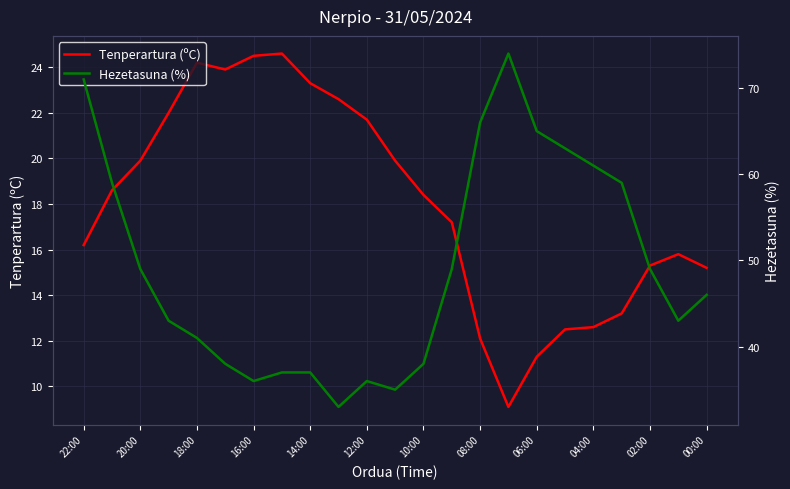

What is the smallest value displayed?

9.1